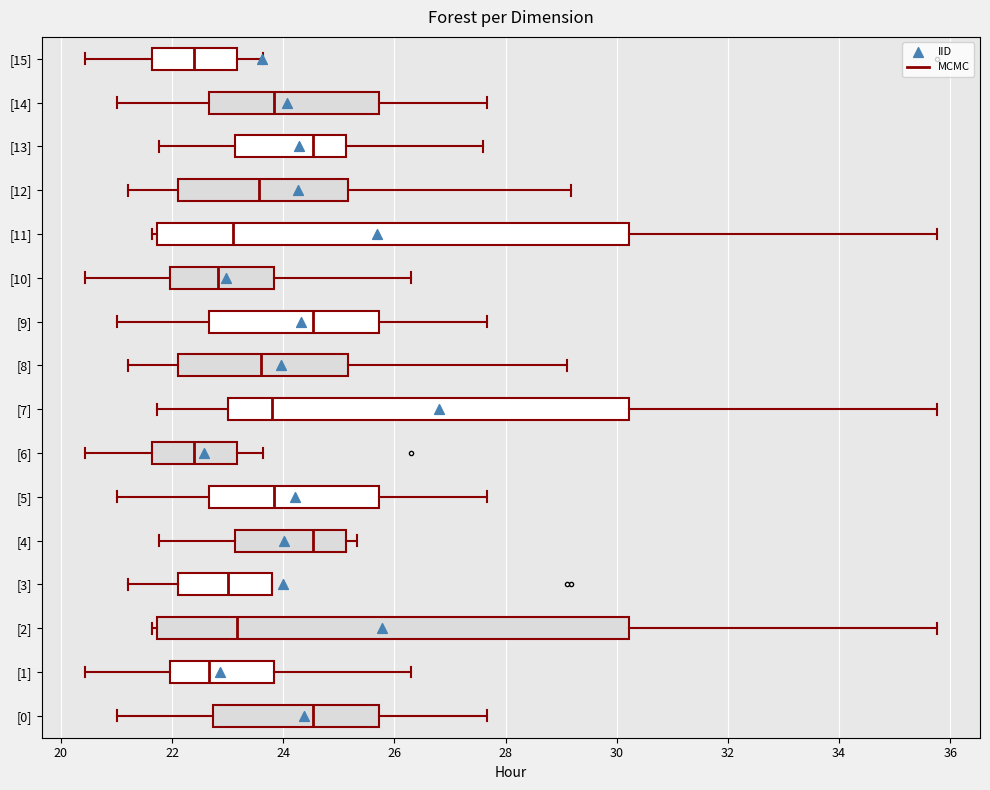

Reading bottom to top, transcribe this box plot: for each box, give where its median line is, the range the box spans, and where its two whiskers end, as read against the x-axis. The values are not printed on the chart, so give them approximately, as read against the axis.

[0]: median 24.6, box 22.8 to 25.8, whiskers 21.0 to 27.6
[1]: median 22.6, box 22.0 to 23.8, whiskers 20.4 to 26.4
[2]: median 23.2, box 21.8 to 30.2, whiskers 21.6 to 35.8
[3]: median 23.0, box 22.2 to 23.8, whiskers 21.2 to 23.8
[4]: median 24.6, box 23.2 to 25.2, whiskers 21.8 to 25.4
[5]: median 23.8, box 22.6 to 25.8, whiskers 21.0 to 27.6
[6]: median 22.4, box 21.6 to 23.2, whiskers 20.4 to 23.6
[7]: median 23.8, box 23.0 to 30.2, whiskers 21.8 to 35.8
[8]: median 23.6, box 22.2 to 25.2, whiskers 21.2 to 29.2
[9]: median 24.6, box 22.6 to 25.8, whiskers 21.0 to 27.6
[10]: median 22.8, box 22.0 to 23.8, whiskers 20.4 to 26.4
[11]: median 23.2, box 21.8 to 30.2, whiskers 21.6 to 35.8
[12]: median 23.6, box 22.2 to 25.2, whiskers 21.2 to 29.2
[13]: median 24.6, box 23.2 to 25.2, whiskers 21.8 to 27.6
[14]: median 23.8, box 22.6 to 25.8, whiskers 21.0 to 27.6
[15]: median 22.4, box 21.6 to 23.2, whiskers 20.4 to 23.6